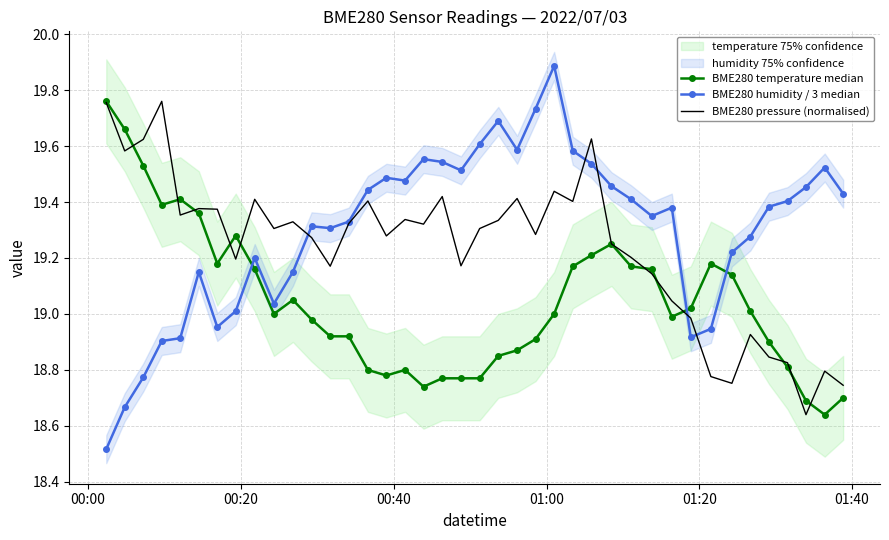

How many interior local peaks does the BME280 temperature median series have?

6